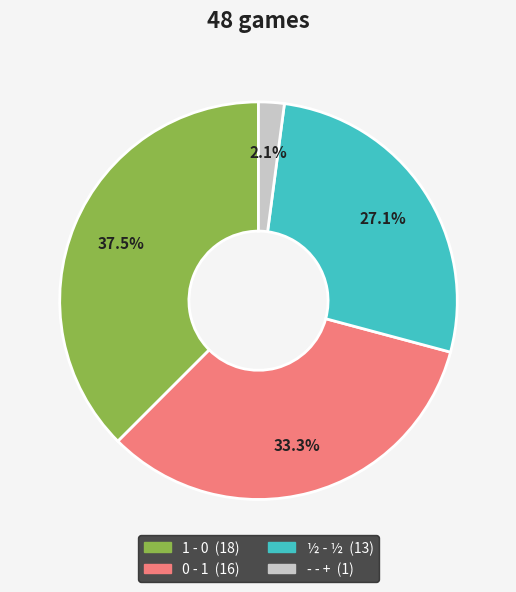

How many slices are in this pie chart?

4